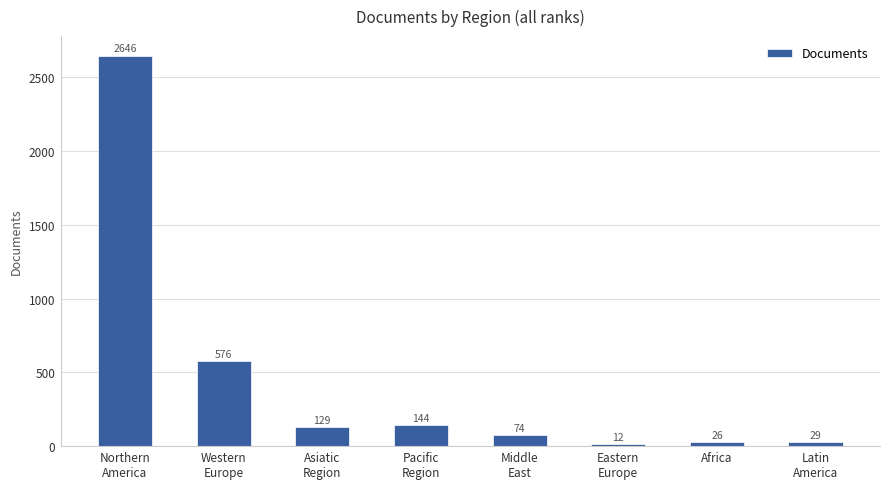

Which category has the highest value across all series?

Northern
America